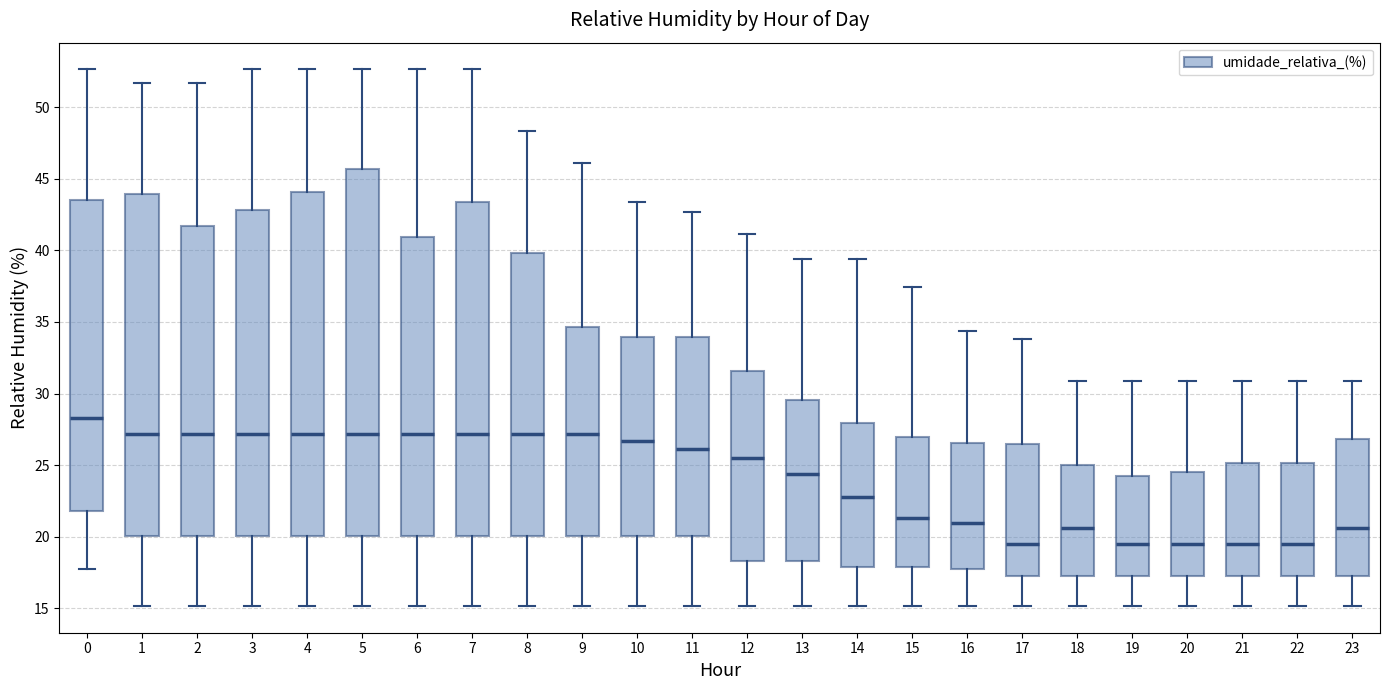

Reading left to right, transcribe this box plot: for each box, give where its median line is, the range the box spans, and where its two whiskers end, as read against the y-axis. The values are not printed on the chart, so give them approximately, as read against the axis.

0: median 28.5, box 22.0 to 43.5, whiskers 18.0 to 52.5
1: median 27.0, box 20.0 to 44.0, whiskers 15.0 to 51.5
2: median 27.0, box 20.0 to 41.5, whiskers 15.0 to 51.5
3: median 27.0, box 20.0 to 43.0, whiskers 15.0 to 52.5
4: median 27.0, box 20.0 to 44.0, whiskers 15.0 to 52.5
5: median 27.0, box 20.0 to 45.5, whiskers 15.0 to 52.5
6: median 27.0, box 20.0 to 41.0, whiskers 15.0 to 52.5
7: median 27.0, box 20.0 to 43.5, whiskers 15.0 to 52.5
8: median 27.0, box 20.0 to 40.0, whiskers 15.0 to 48.5
9: median 27.0, box 20.0 to 34.5, whiskers 15.0 to 46.0
10: median 26.5, box 20.0 to 34.0, whiskers 15.0 to 43.5
11: median 26.0, box 20.0 to 34.0, whiskers 15.0 to 42.5
12: median 25.5, box 18.5 to 31.5, whiskers 15.0 to 41.0
13: median 24.5, box 18.5 to 29.5, whiskers 15.0 to 39.5
14: median 22.5, box 18.0 to 28.0, whiskers 15.0 to 39.5
15: median 21.5, box 18.0 to 27.0, whiskers 15.0 to 37.5
16: median 21.0, box 17.5 to 26.5, whiskers 15.0 to 34.5
17: median 19.5, box 17.5 to 26.5, whiskers 15.0 to 34.0
18: median 20.5, box 17.5 to 25.0, whiskers 15.0 to 31.0
19: median 19.5, box 17.5 to 24.5, whiskers 15.0 to 31.0
20: median 19.5, box 17.5 to 24.5, whiskers 15.0 to 31.0
21: median 19.5, box 17.5 to 25.0, whiskers 15.0 to 31.0
22: median 19.5, box 17.5 to 25.0, whiskers 15.0 to 31.0
23: median 20.5, box 17.5 to 27.0, whiskers 15.0 to 31.0